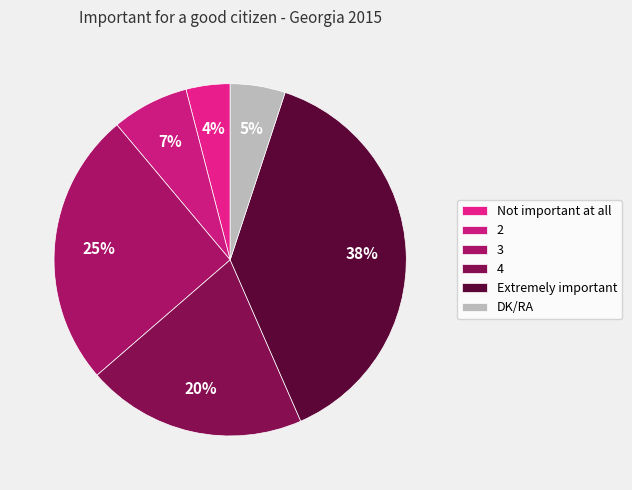

Which category has the smallest portion of the pie?

Not important at all